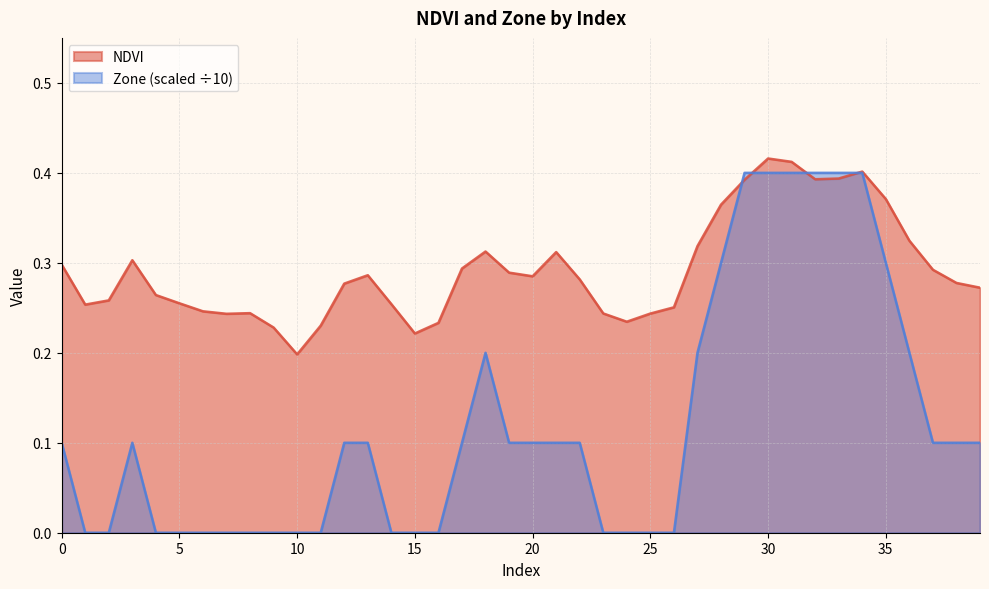

How many interior local valleys does the NDVI series have?

7